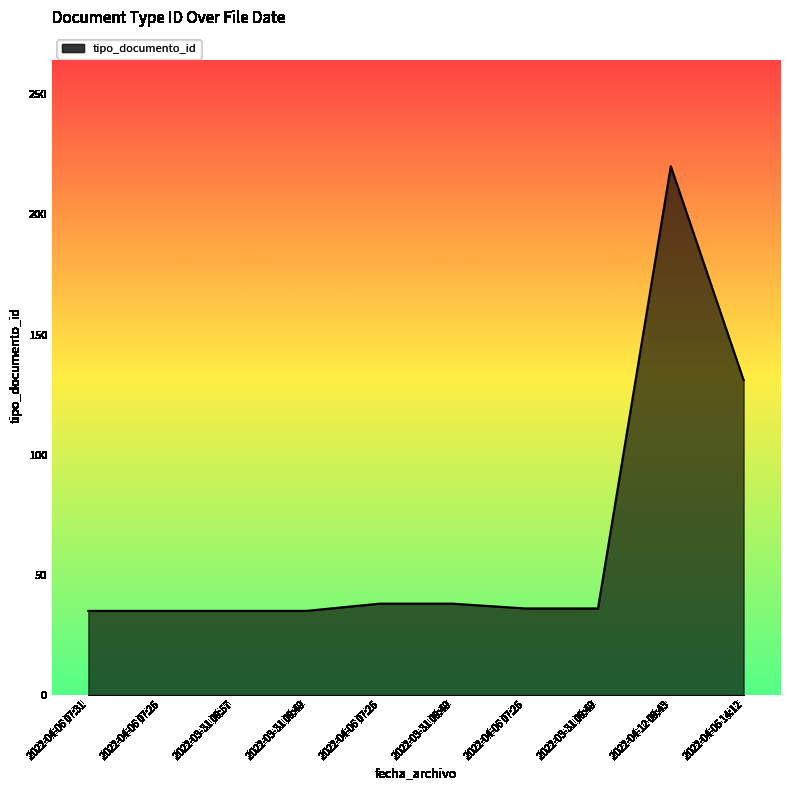

What is the difference between the values at 2022-03-31 09:57 and 2022-03-31 09:49?

1